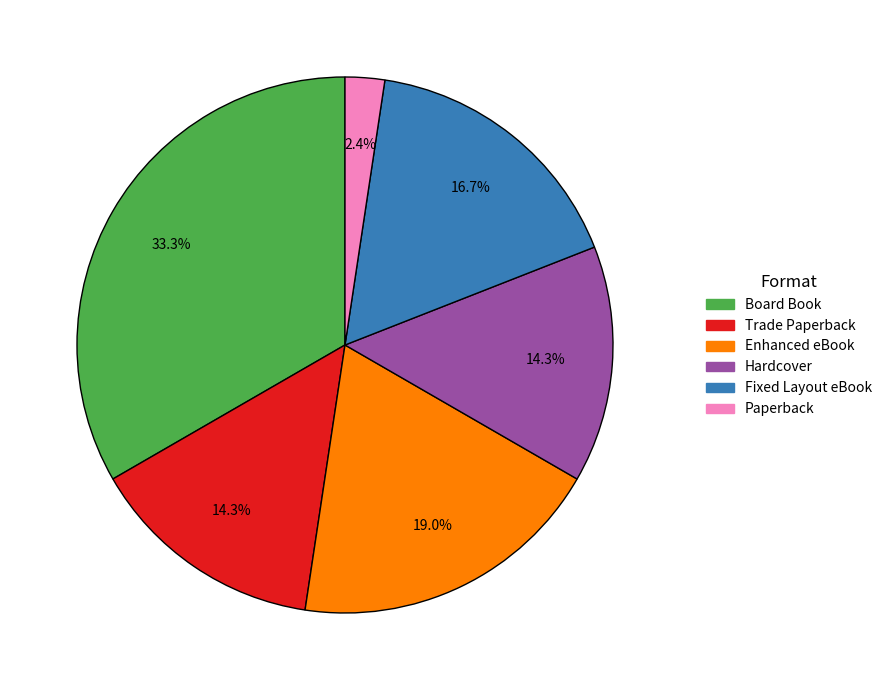

What percentage is NOT represented by Board Book?

66.7%